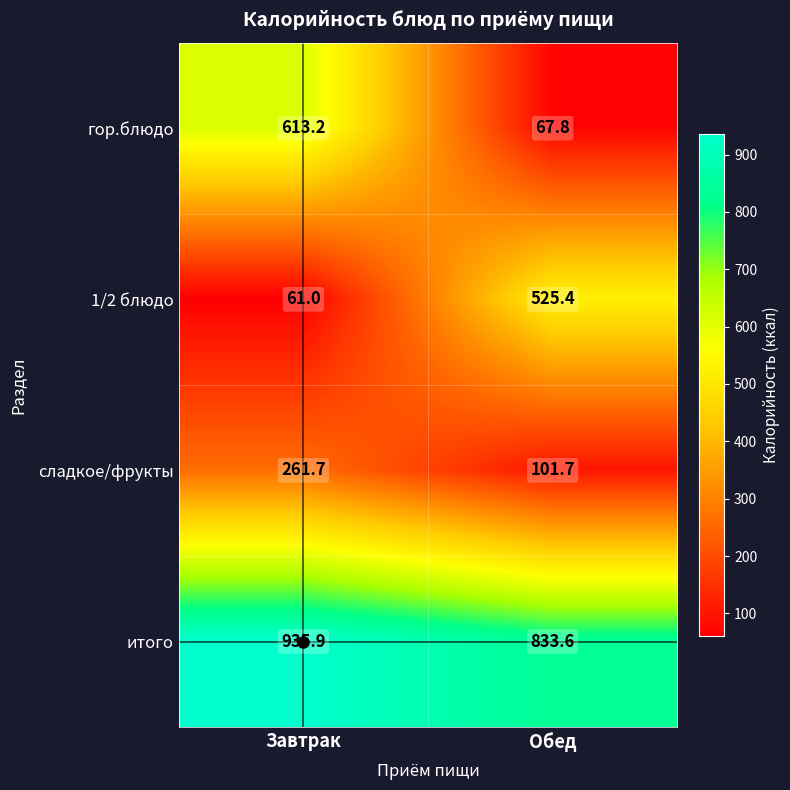

Which series has the largest range (max minus min)?

гор.блюдо